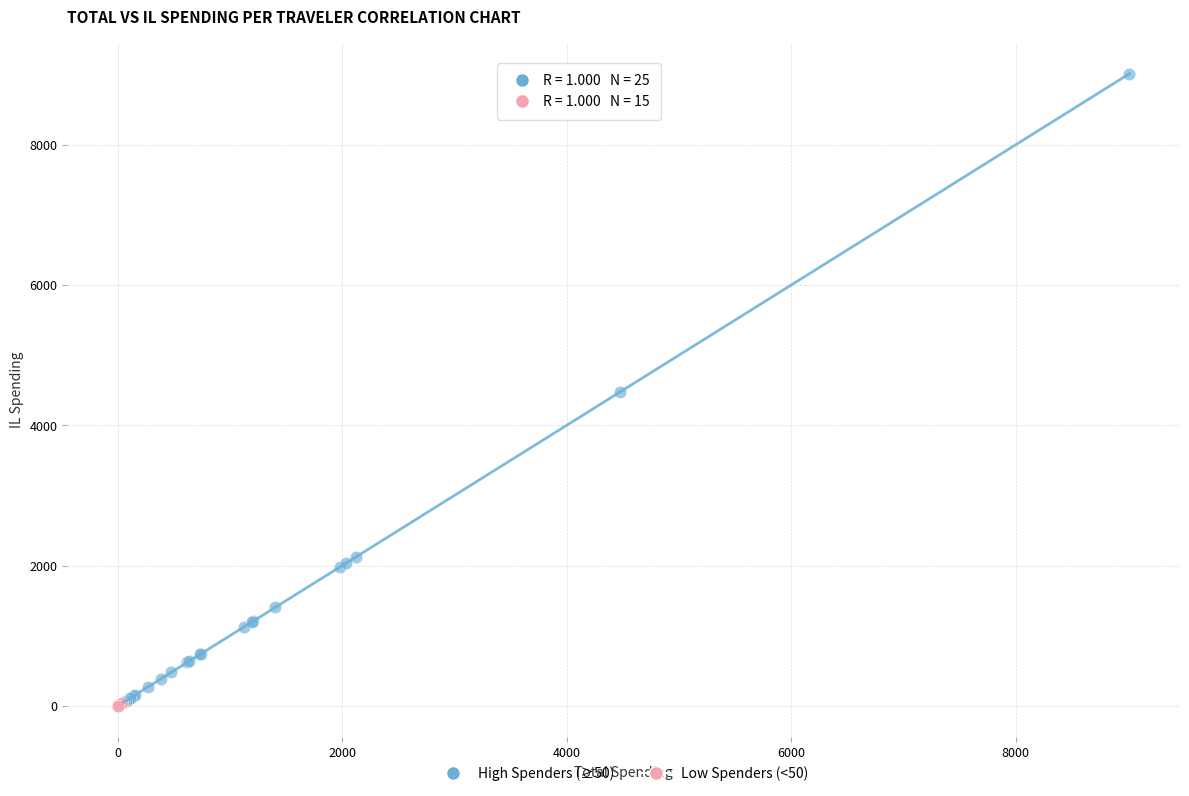

Which series has the largest Y range (max minus min)?

High Spenders (≥50)